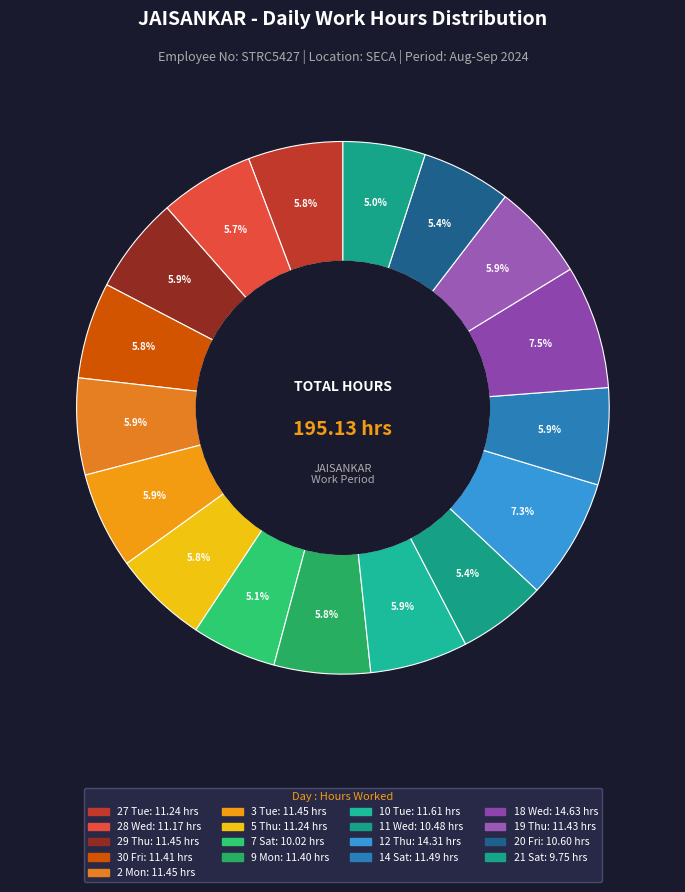

Is there a majority slice in this chart?

No